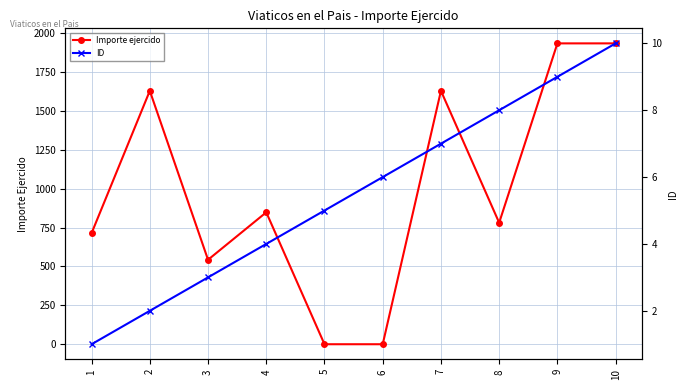

Where is the first local maximum for Importe ejercido?

2